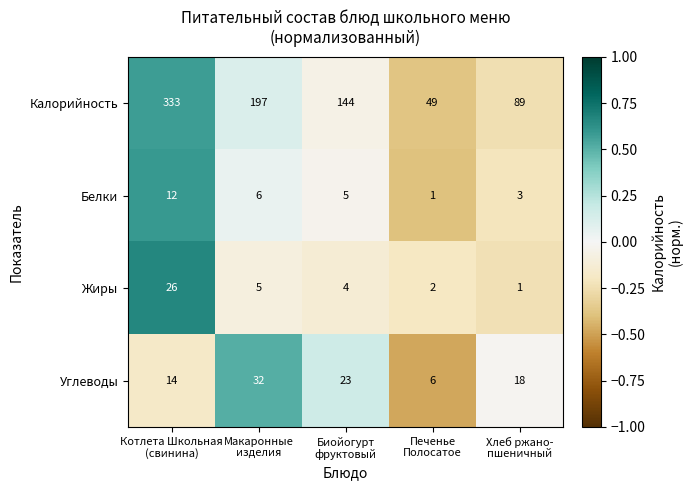

Which series has the widest spread of values?

Калорийность